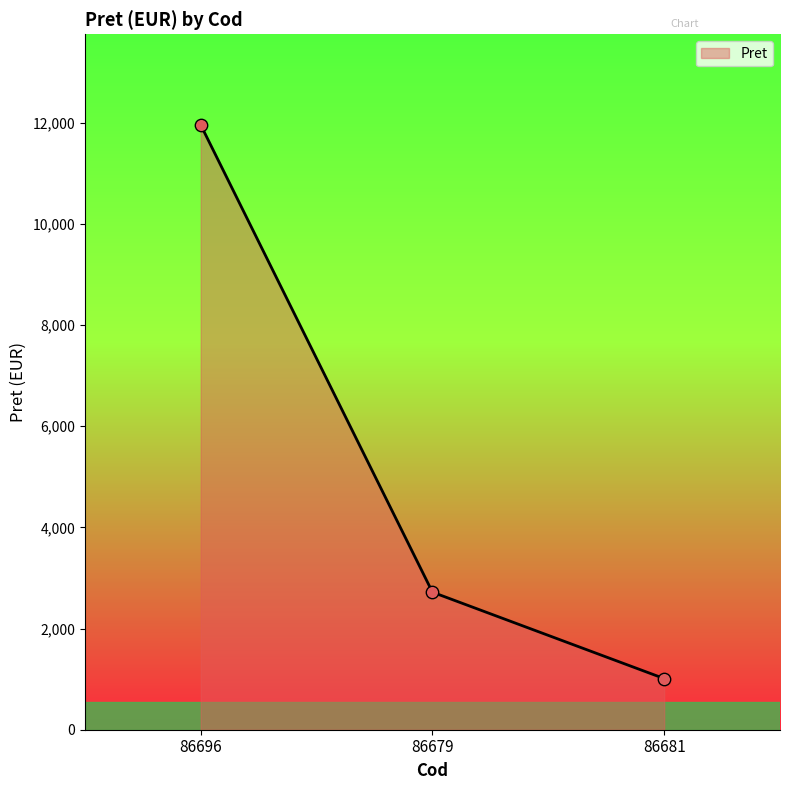

What is the ratio of the value at 86679 to the value at 86681?

2.7